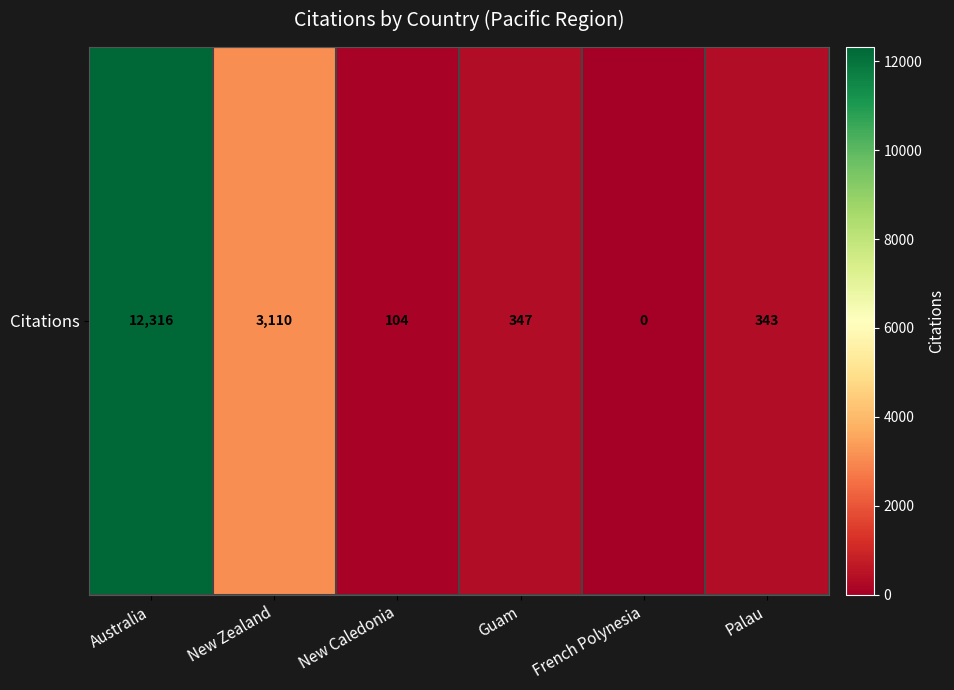

How many data points are less than 347?

3